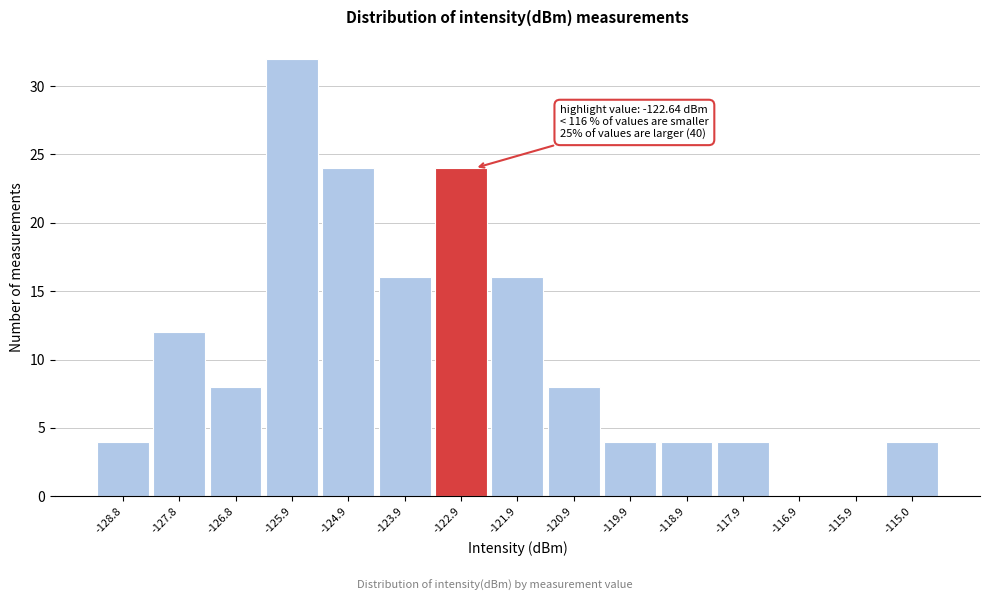

Over which range of the x-axis is the bar tallest?

-126.4 to -125.4